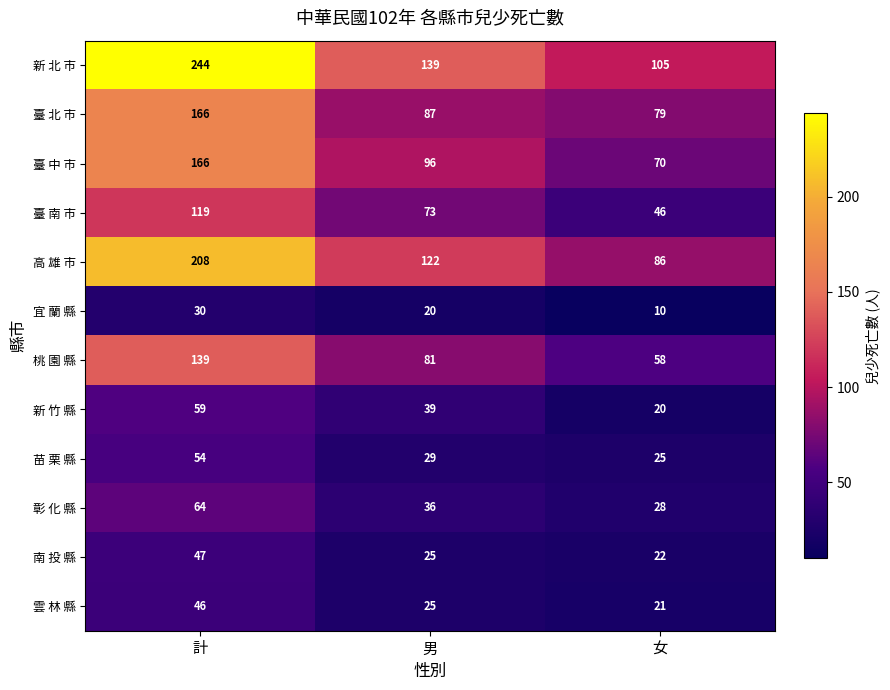

What is the total value across all series at 女?

570